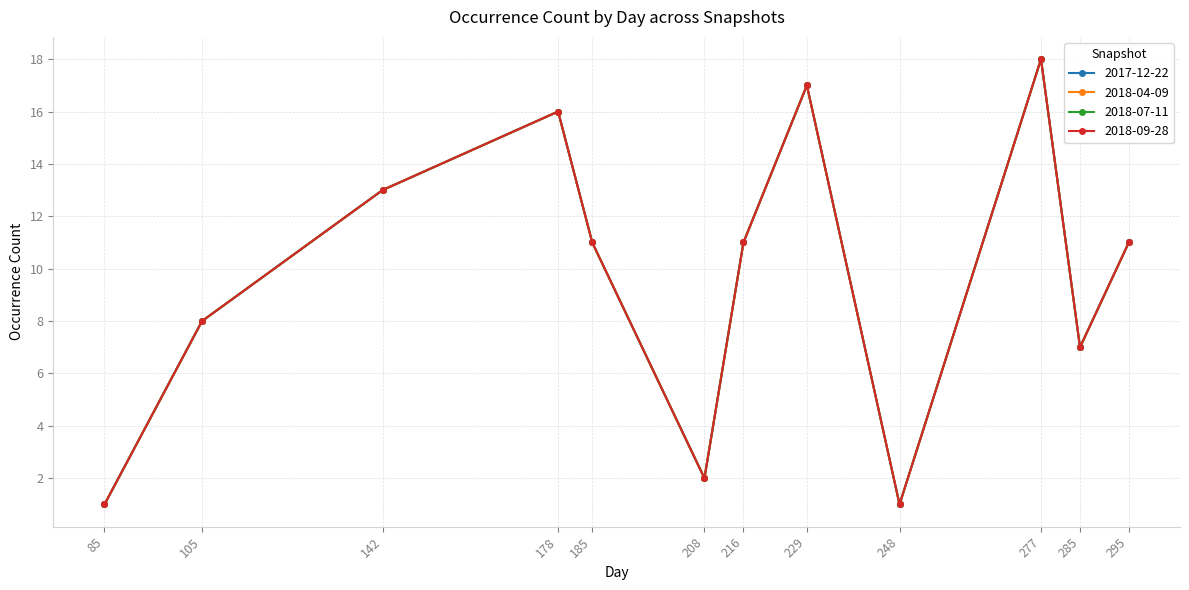

At 229, list the series in order from largest to smallest.

2017-12-22, 2018-04-09, 2018-07-11, 2018-09-28